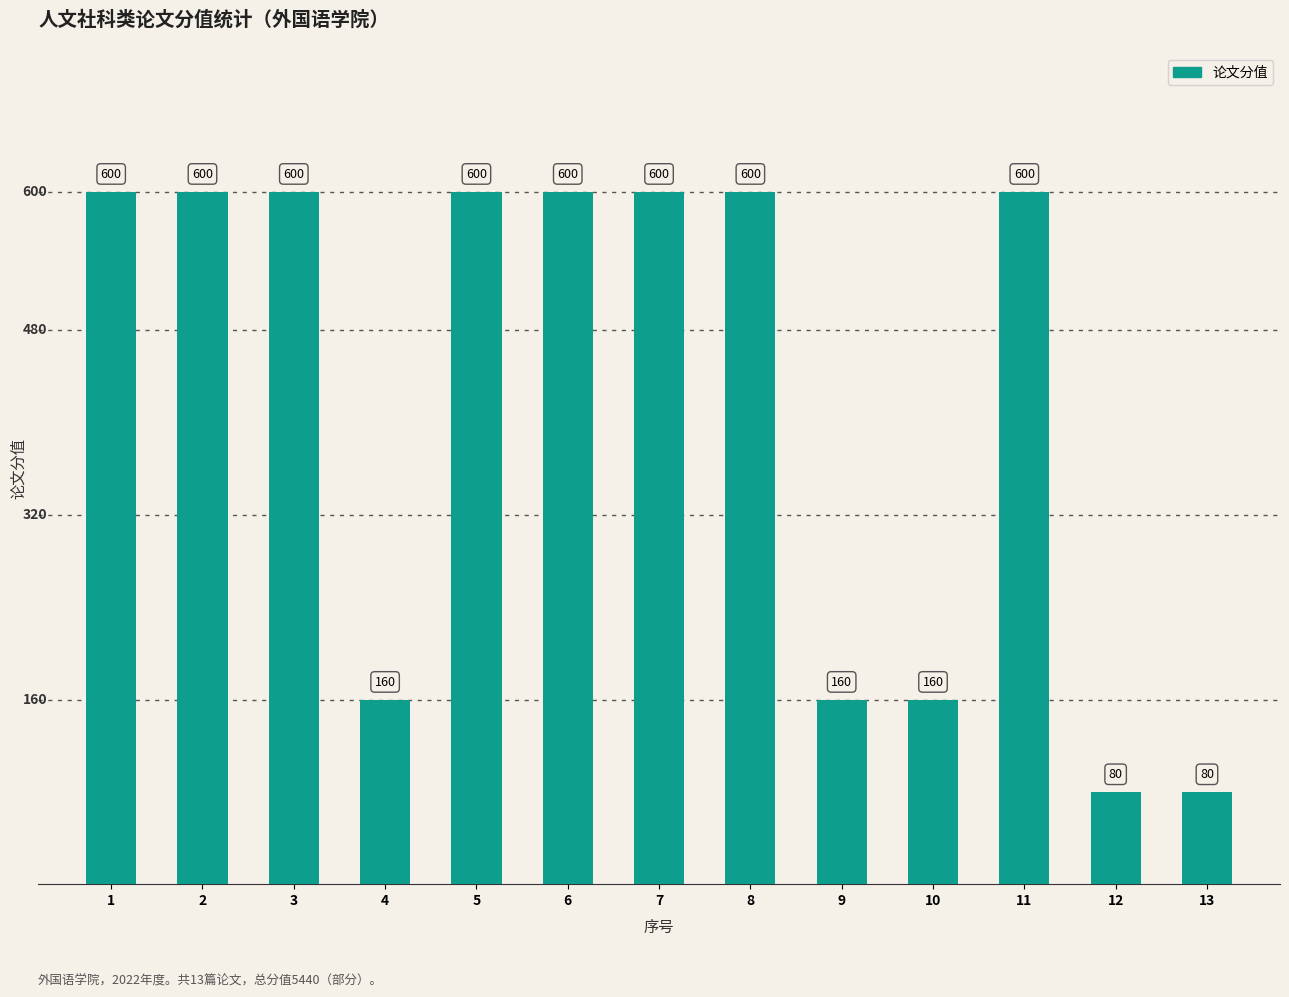

Reading left to right, what are all the values shown in this chart?

600	600	600	160	600	600	600	600	160	160	600	80	80